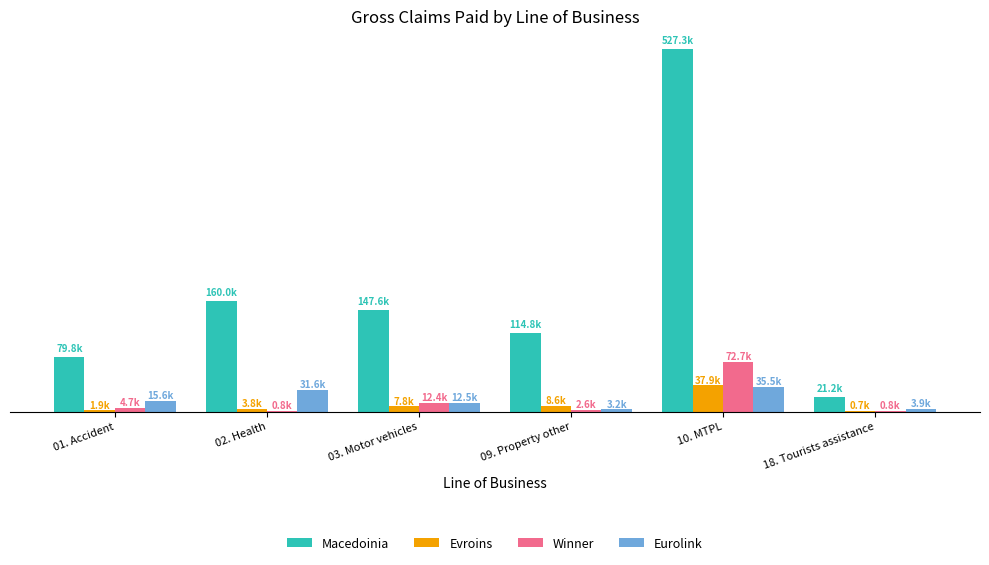

Which category has the highest value in the Evroins series?

10. MTPL